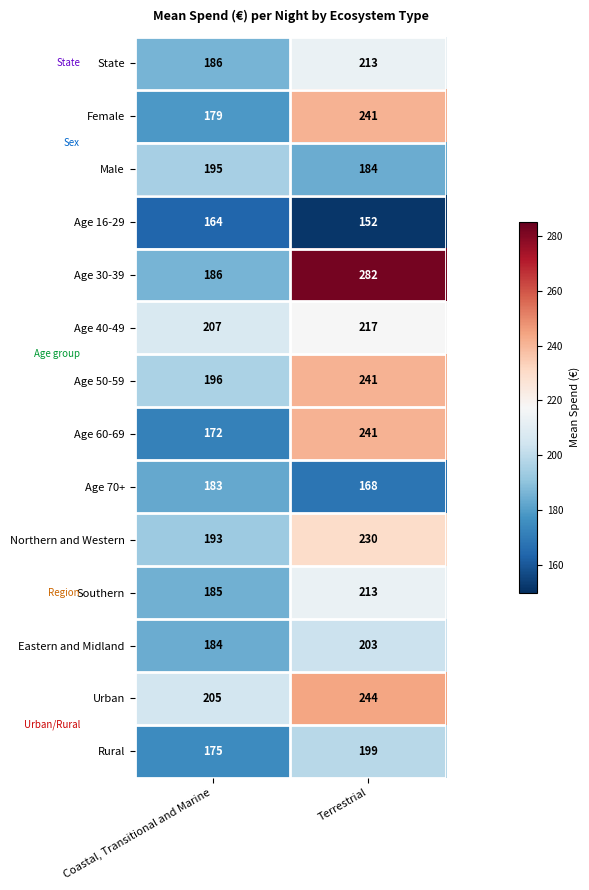

What is the difference between the Northern and Western values at Coastal, Transitional and Marine and Terrestrial?

37